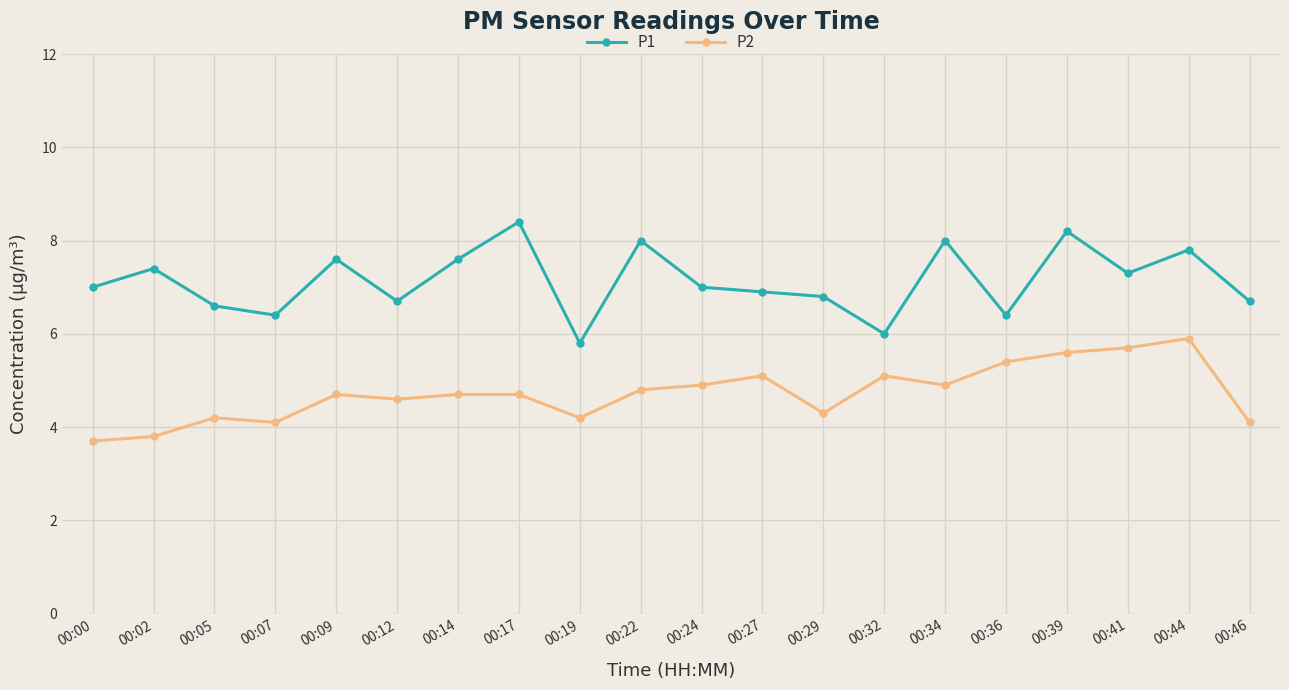

How many series are shown in this chart?

2